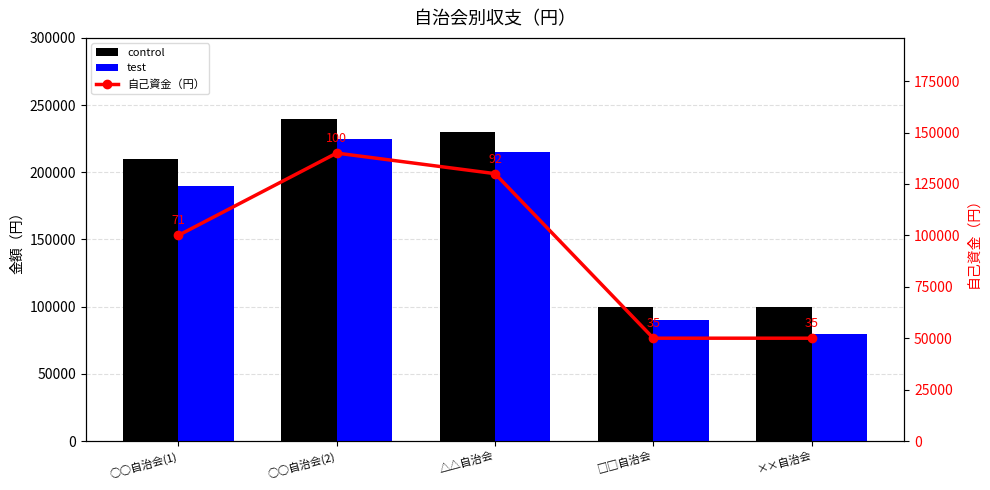

What is the difference between the highest and lowest values at ××自治会?

50000